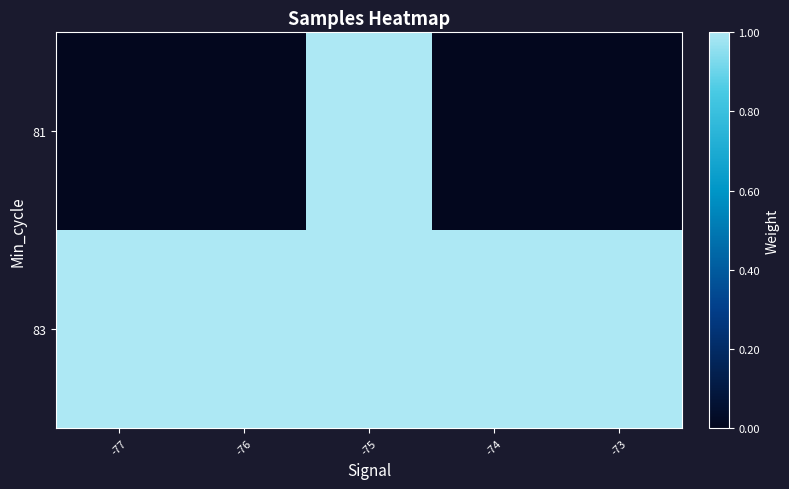

Count the number of categories in the chart.

5